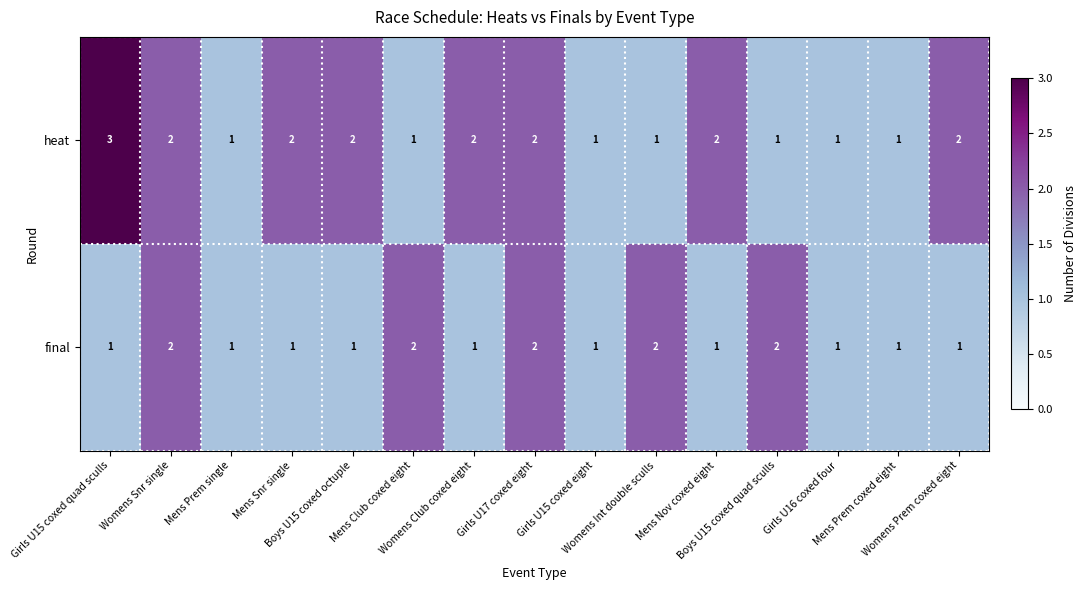

List the series in order of their peak value, lowest first.

final, heat